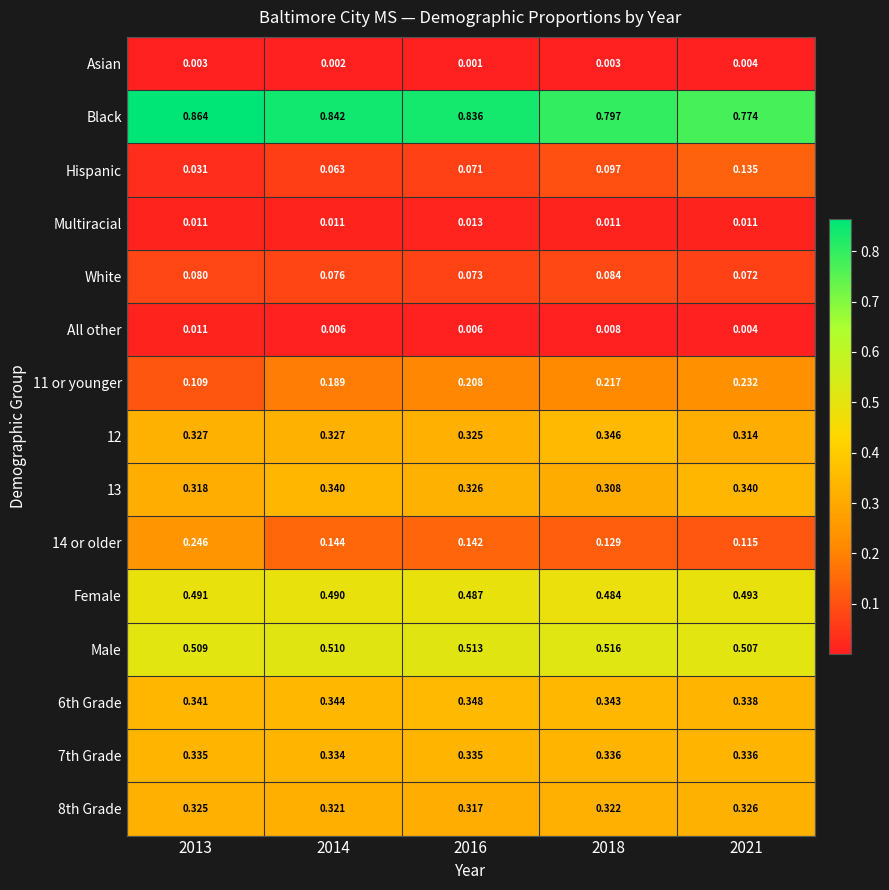

Is the value of 11 or younger at 2013 greater than the value of 14 or older at 2014?

No